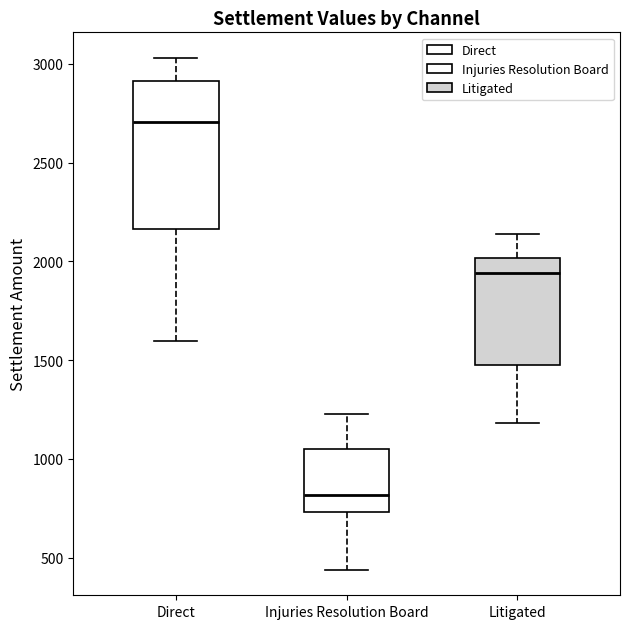

Reading left to right, read every box against the y-axis: the position of its median line, the range the box covers, and the ends of its whiskers. The values are not printed on the chart, so give them approximately, as read against the axis.

Direct: median 2700, box 2150 to 2900, whiskers 1600 to 3050
Injuries Resolution Board: median 800, box 750 to 1050, whiskers 450 to 1250
Litigated: median 1950, box 1450 to 2000, whiskers 1200 to 2150